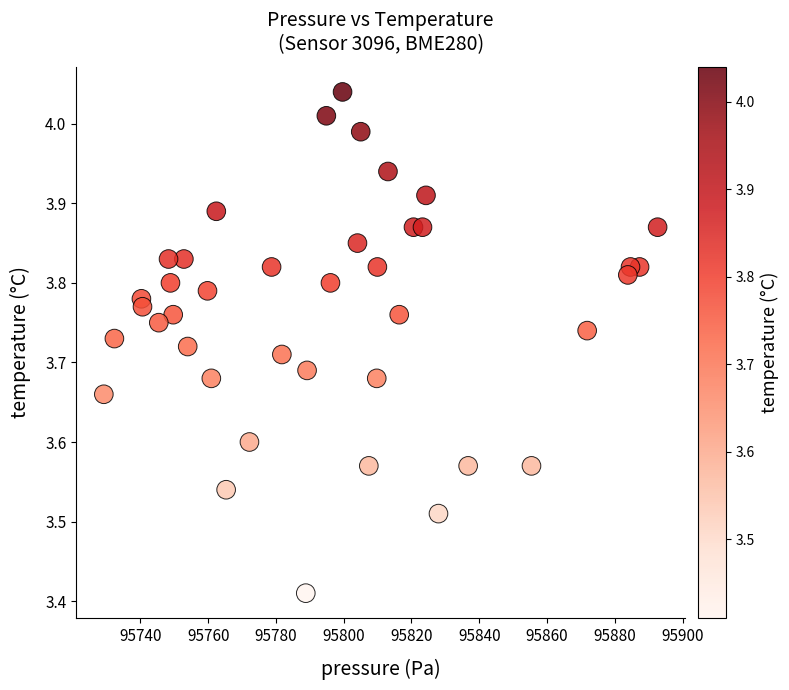

What is the range of X values (max minus min)?

163.4